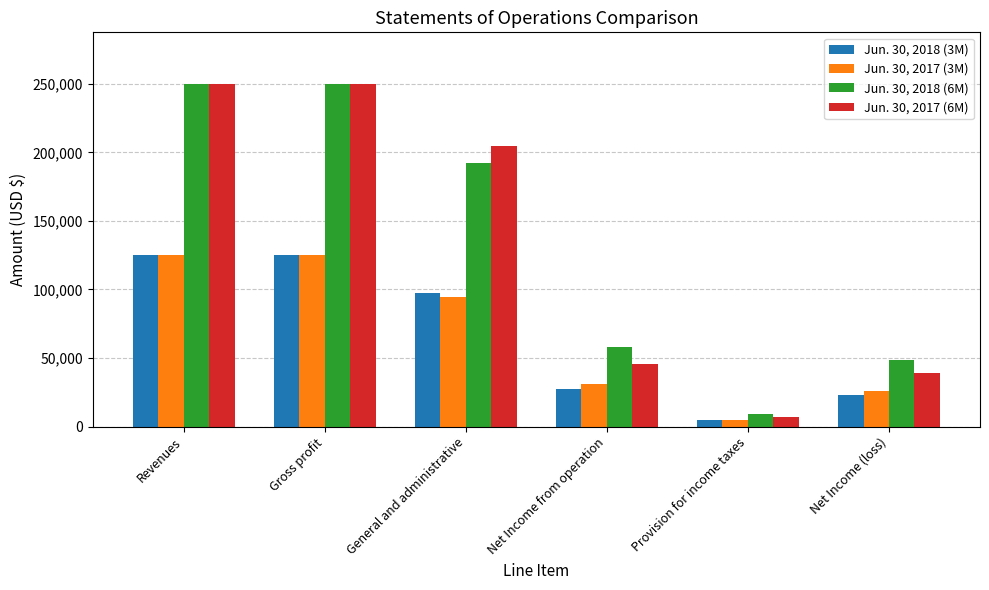

What is the total value across all series at Revenues?

750000